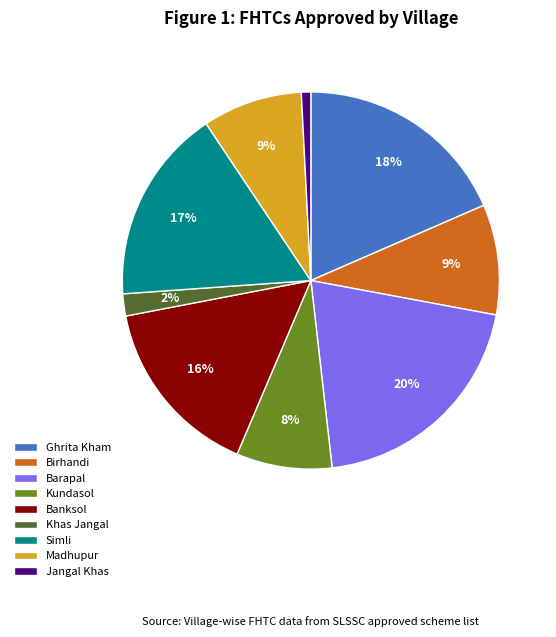

To the nearest percent, what portion does Jangal Khas represent?

1%